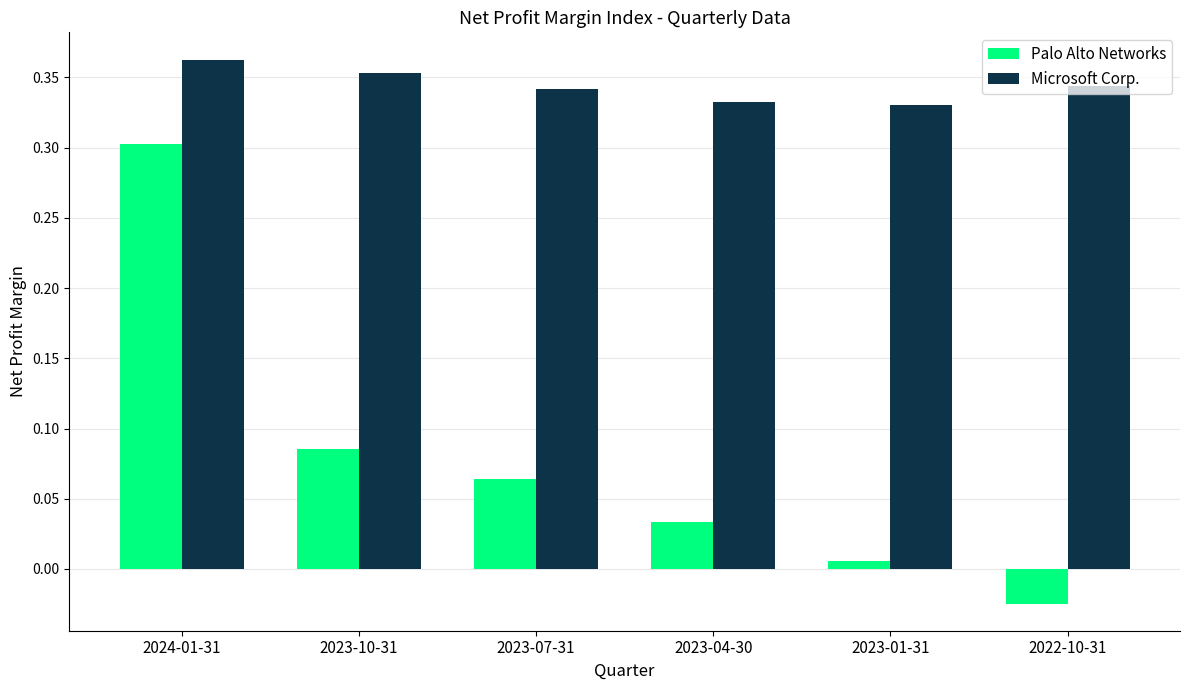

What is the label of the 4th bar from the left?

2023-04-30